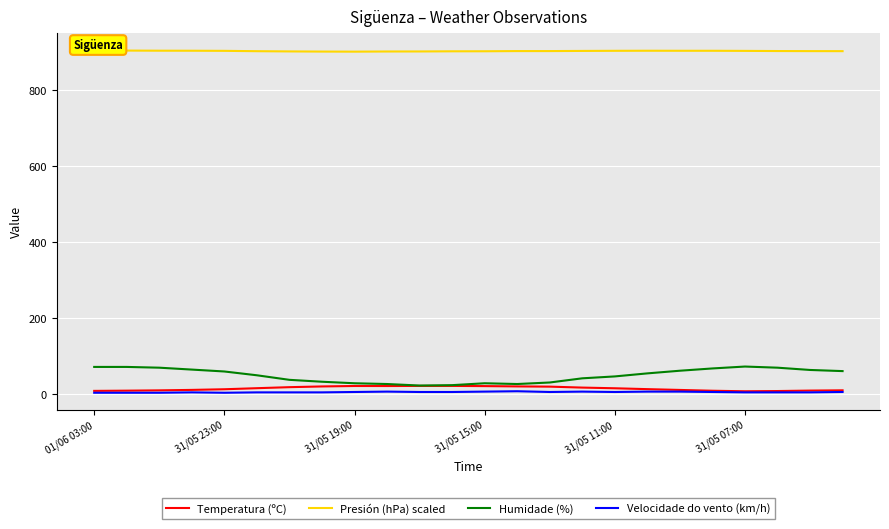

What is the smallest value displayed?

3.0